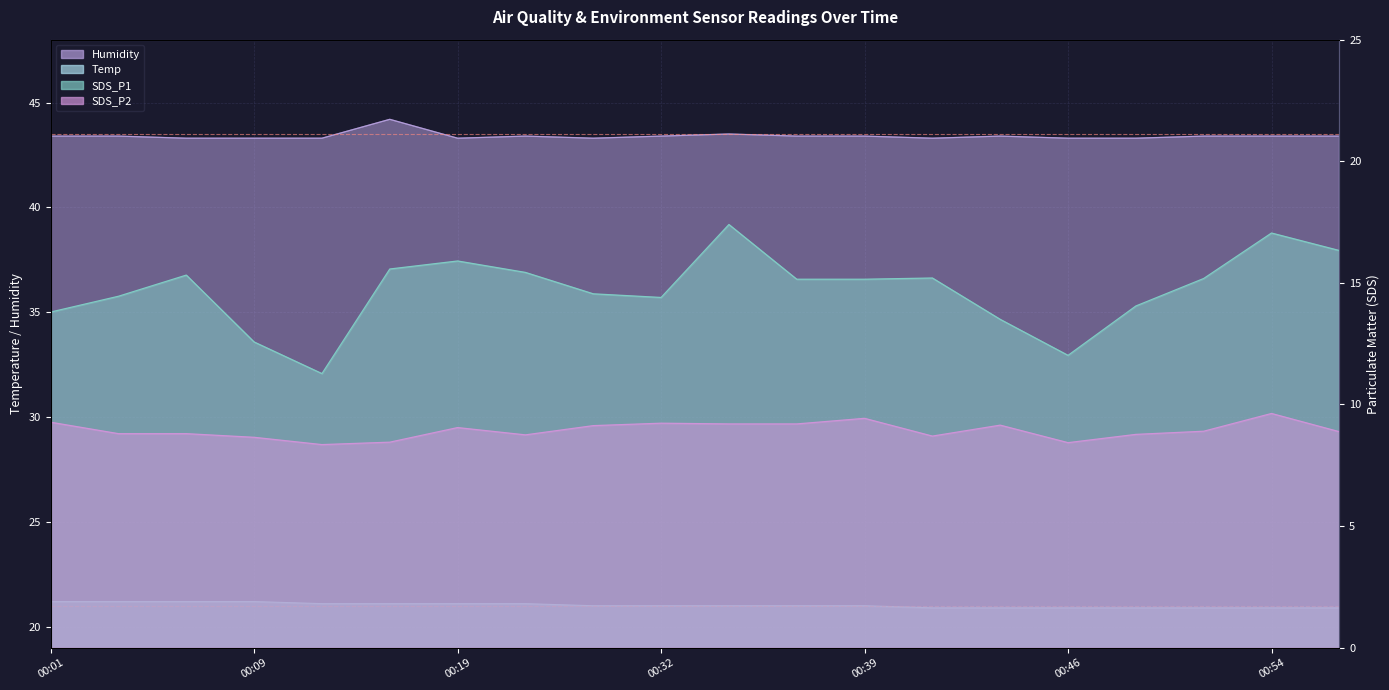

Does the chart have visible grid lines?

Yes